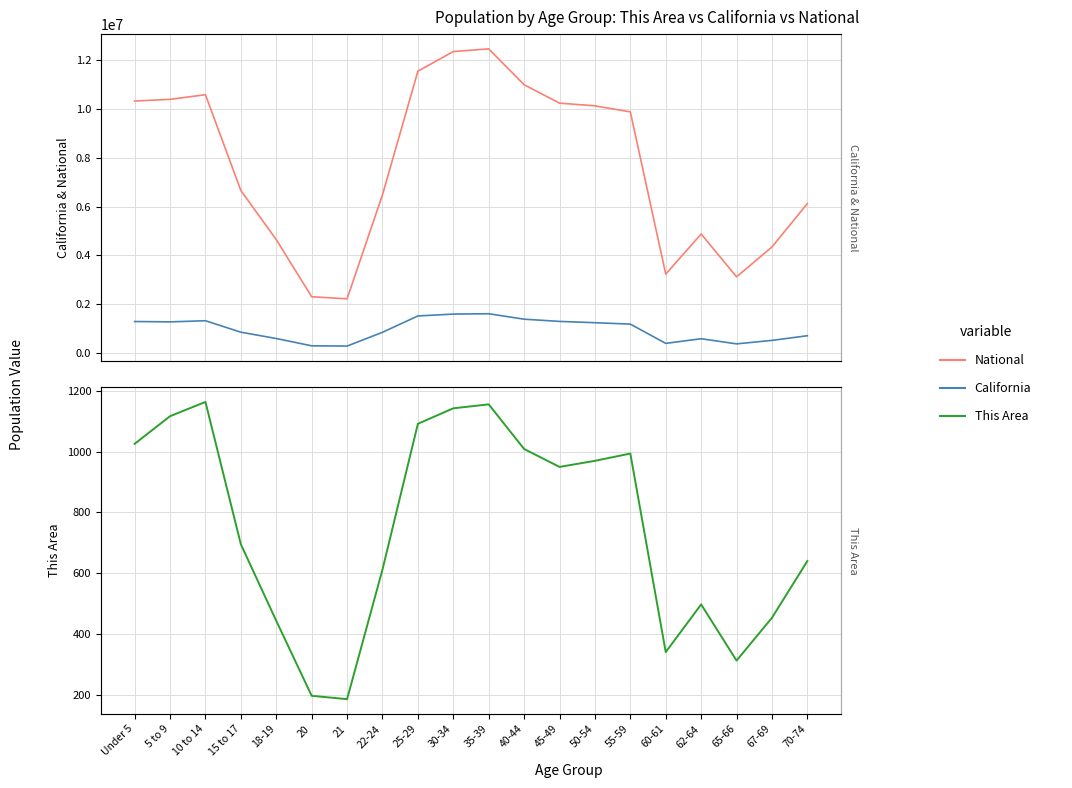

List the labels in order of National value, largest first.

35-39, 30-34, 25-29, 40-44, 10 to 14, 5 to 9, Under 5, 45-49, 50-54, 55-59, 15 to 17, 22-24, 70-74, 62-64, 18-19, 67-69, 60-61, 65-66, 20, 21